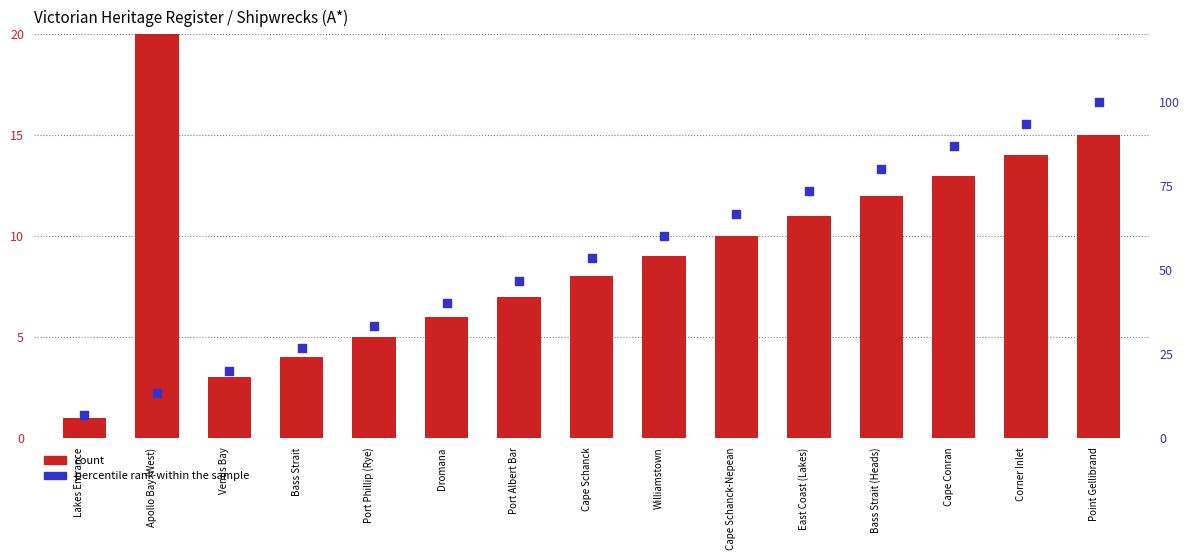

What is the total value across all series at Venus Bay?

23.0